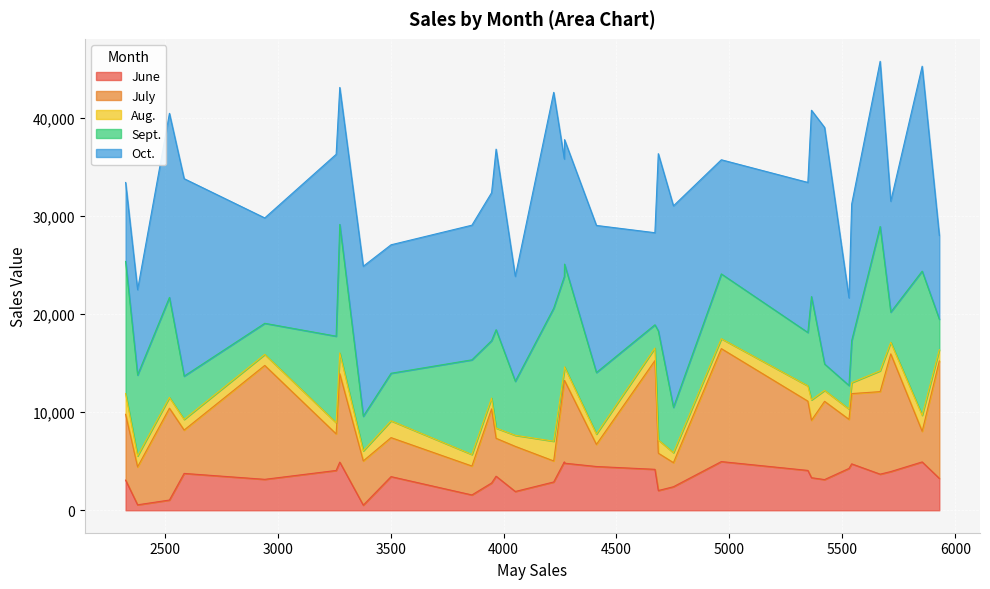

Where is Oct. nearest to the value 16072?

5667